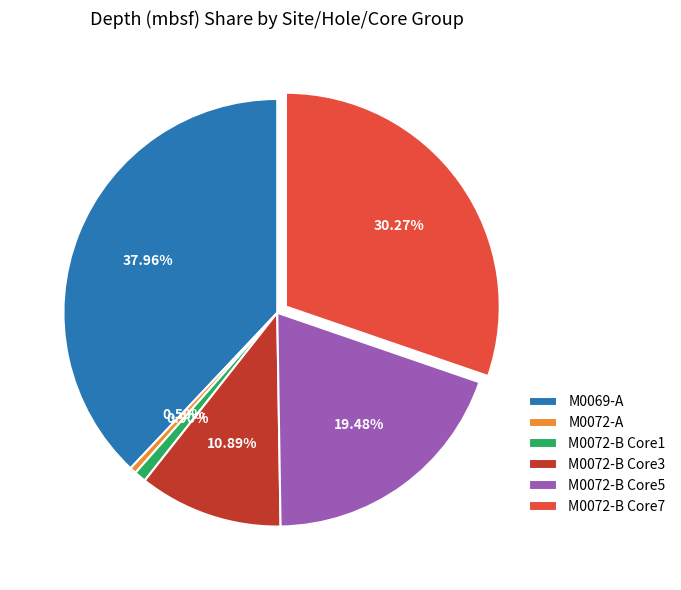

Is the sum of M0069-A and M0072-A greater than half?

No